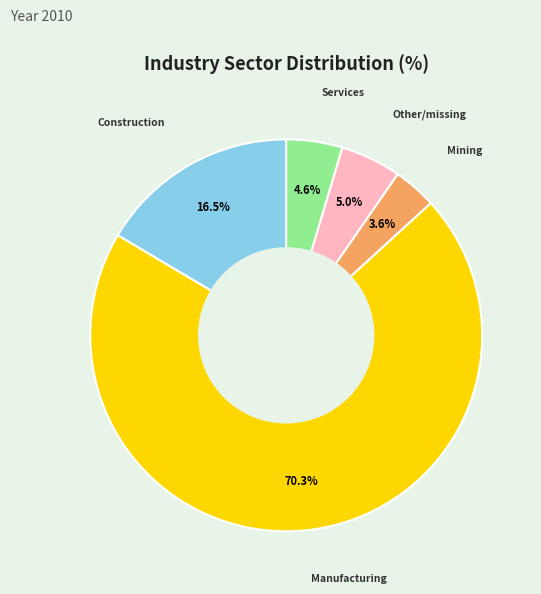

How many segments does this pie chart have?

5